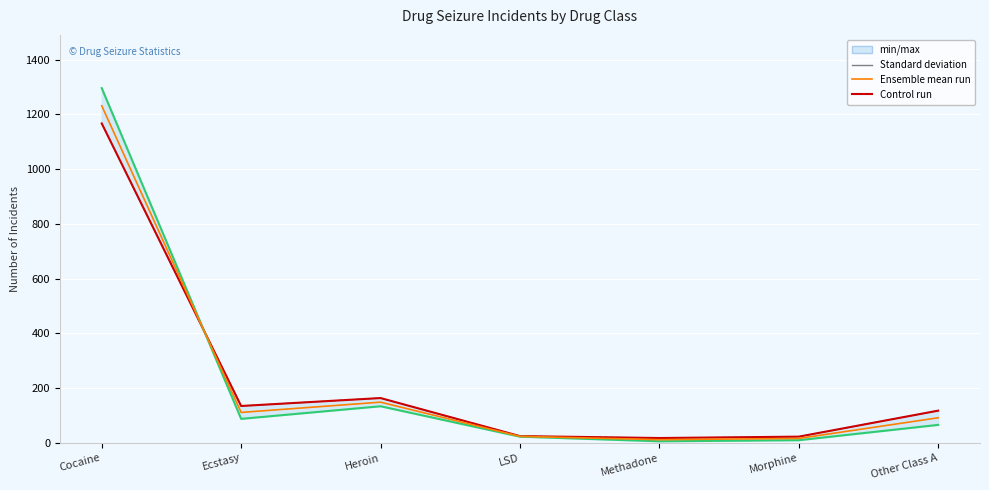

What position from the right is Other Class A?

1